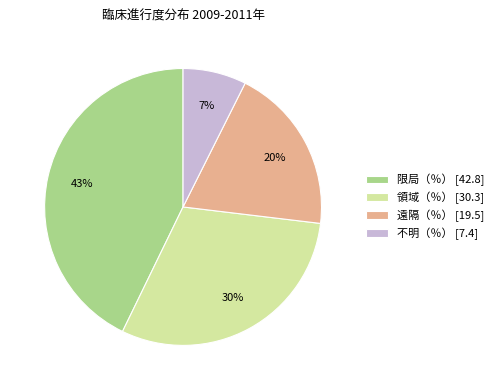

To the nearest percent, what is the average slice percentage?

25%